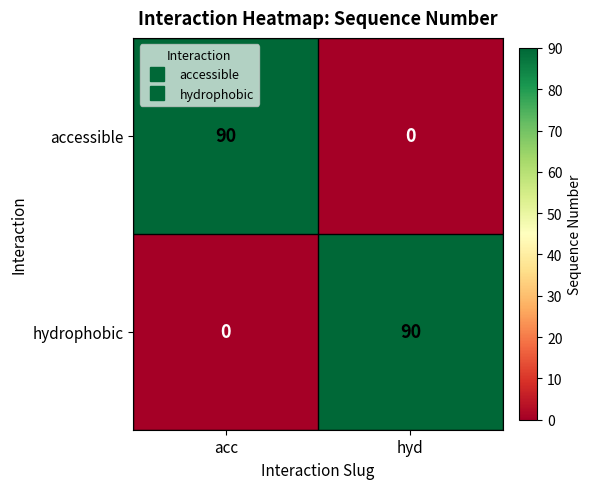

True or false: hydrophobic has a value of 53 at hyd.

False